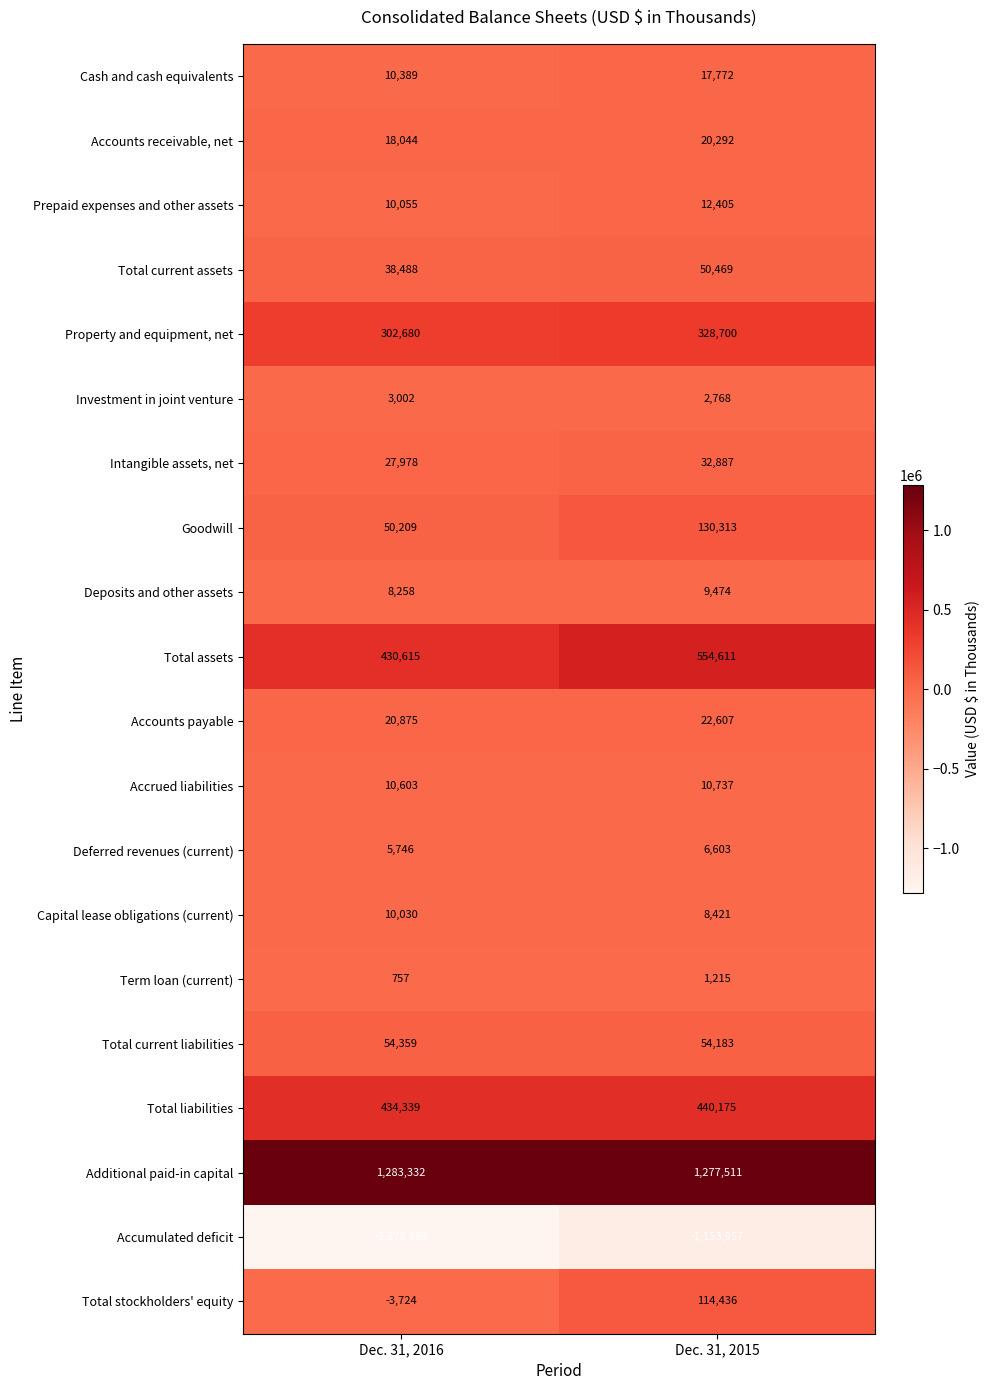

At which category is the sum across all series the highest?

Dec. 31, 2015